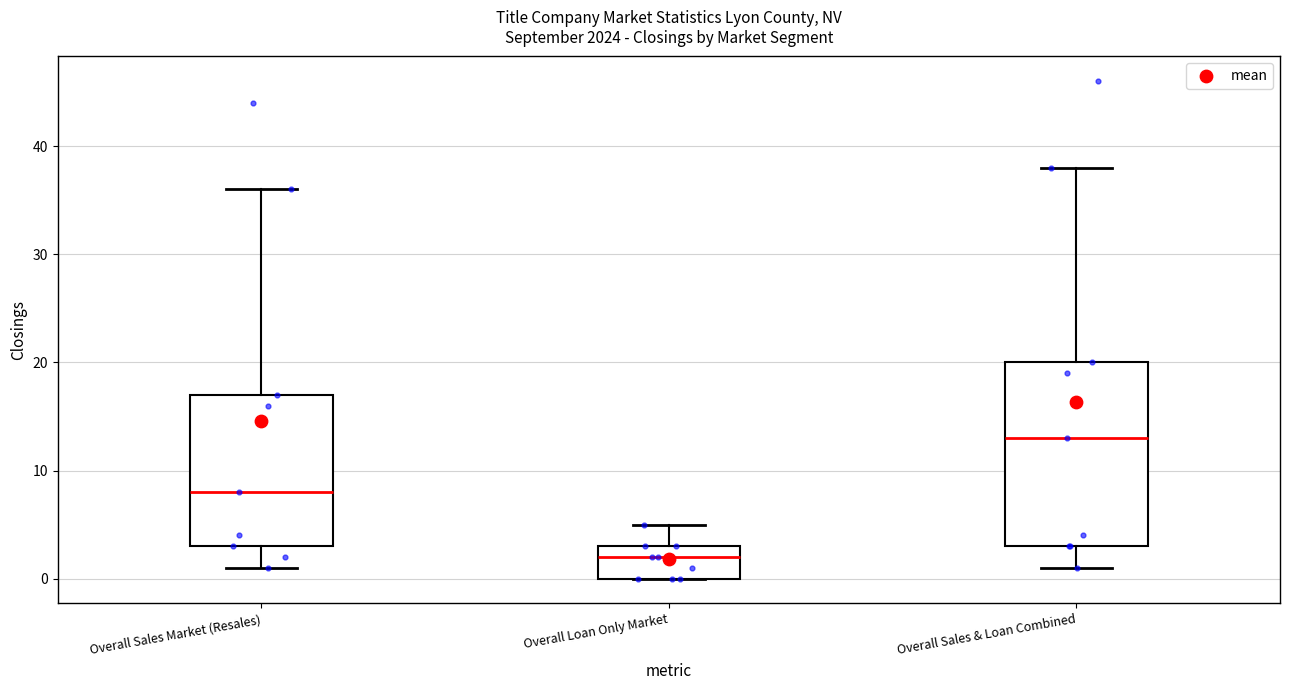

Comparing the boxes themselves (not the whiskers), which one is the tallest?

Overall Sales & Loan Combined